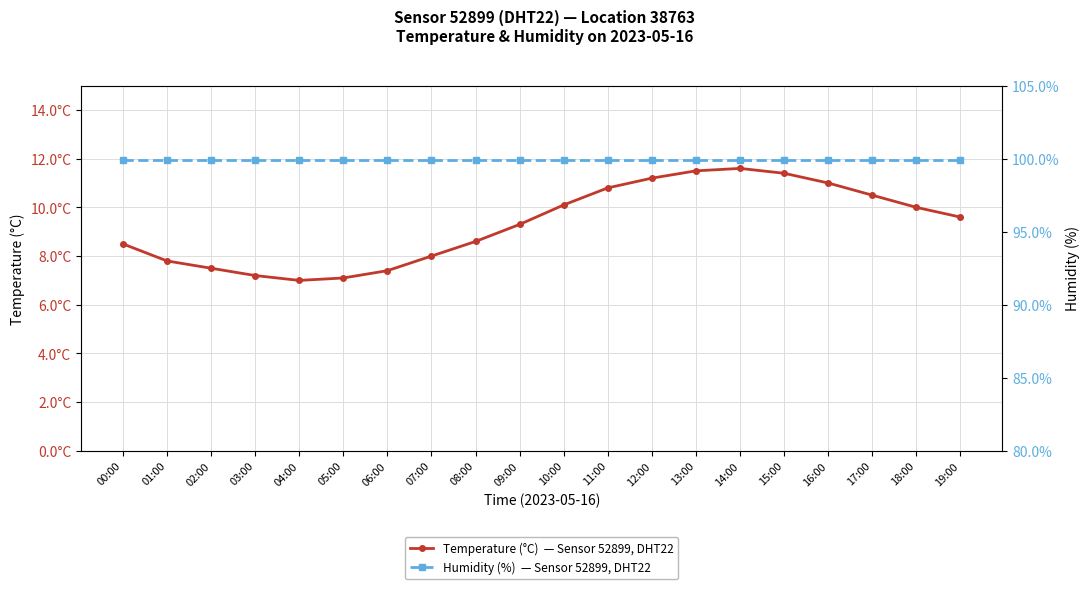

Does the chart have visible grid lines?

Yes